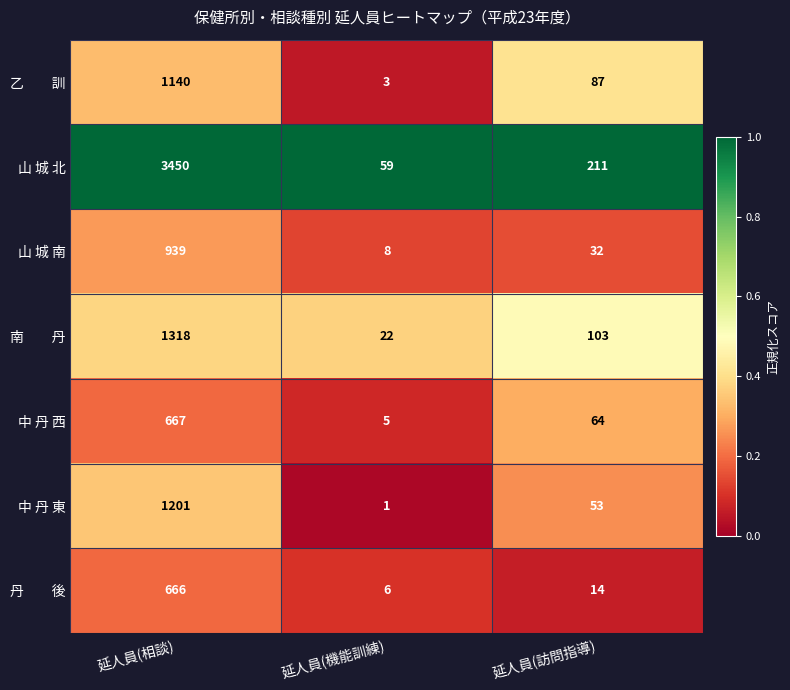

At which category is the sum across all series the highest?

延人員(相談)